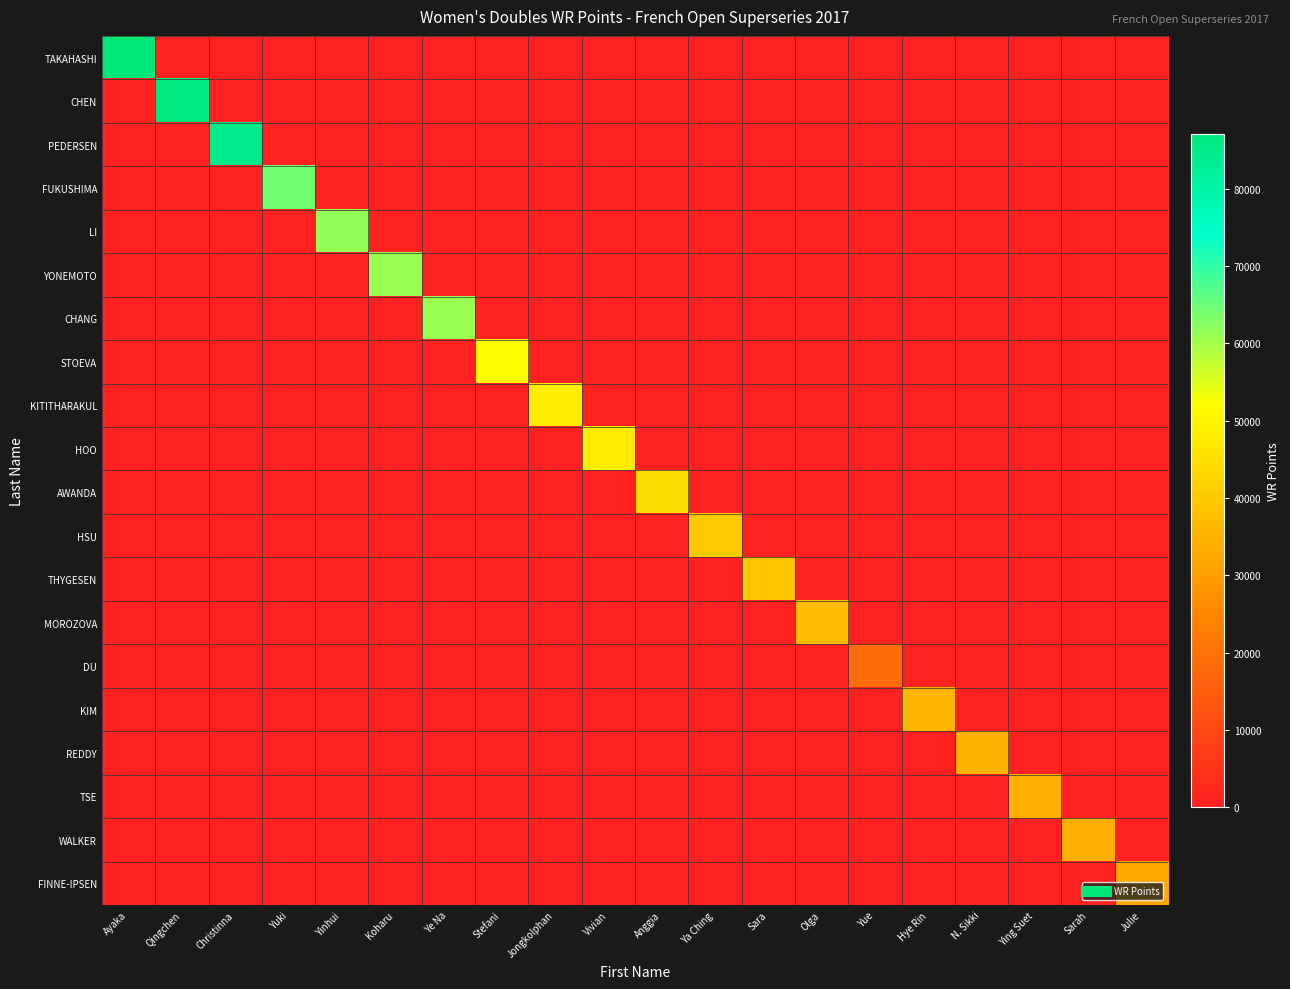

At which category is the sum across all series the highest?

Ayaka